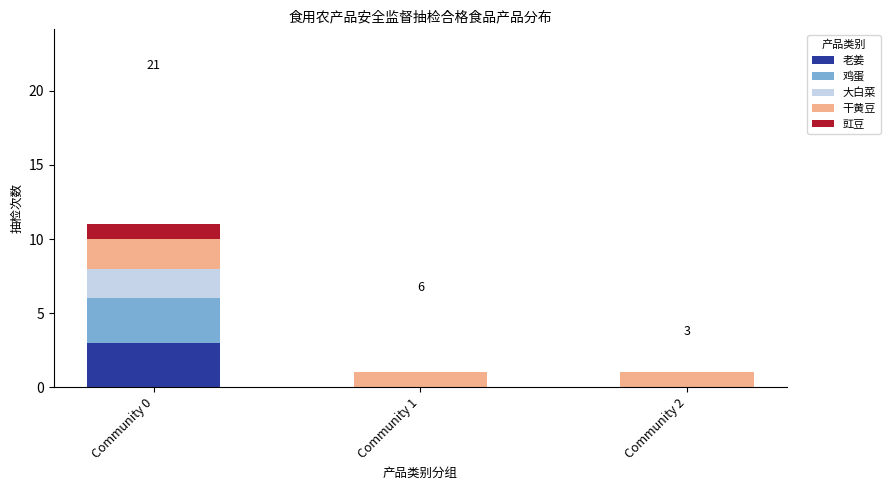

At which category is the sum across all series the highest?

Community 0